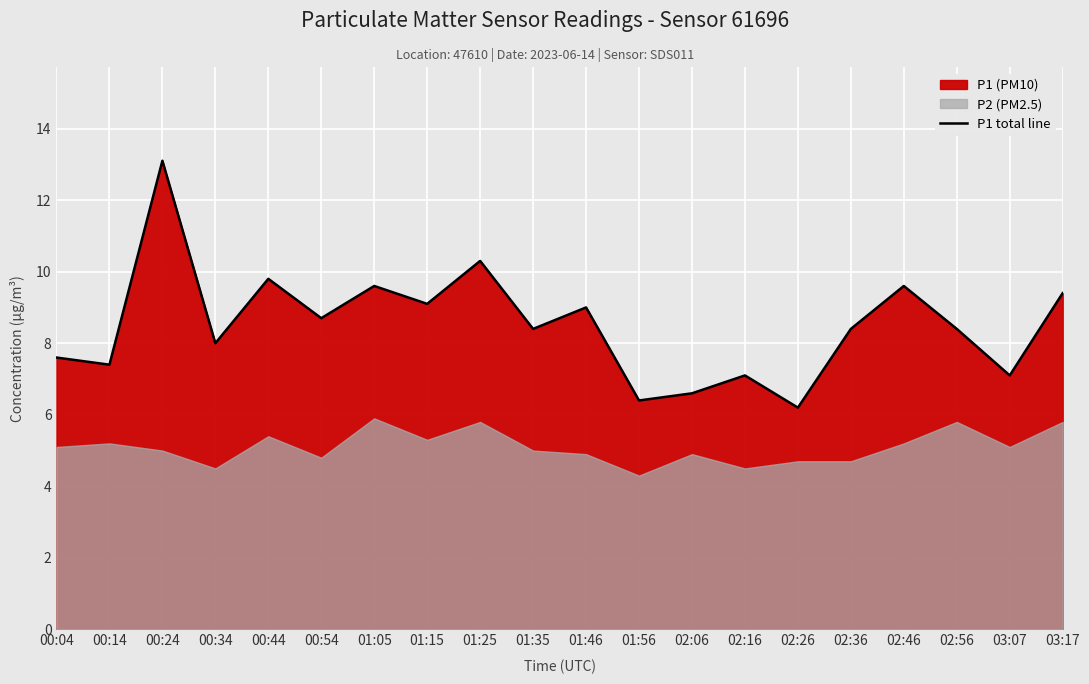

What is the change in value from 00:34 to 02:56?

+0.4